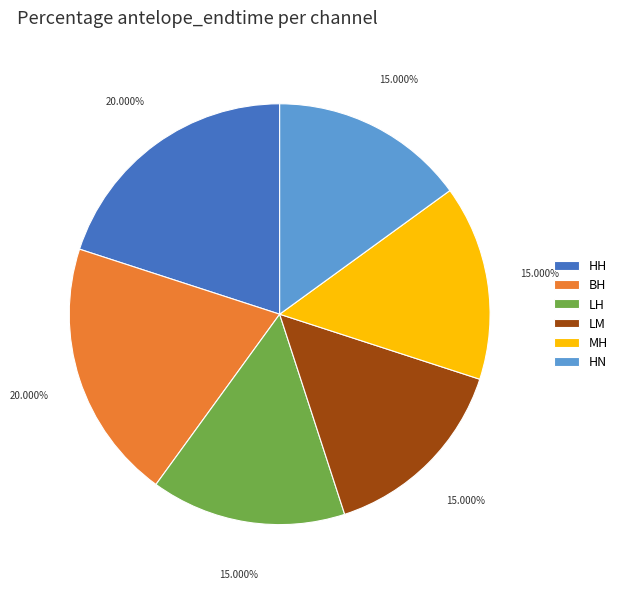

Approximately how many times larger is the value at BH compared to LH?

1.3